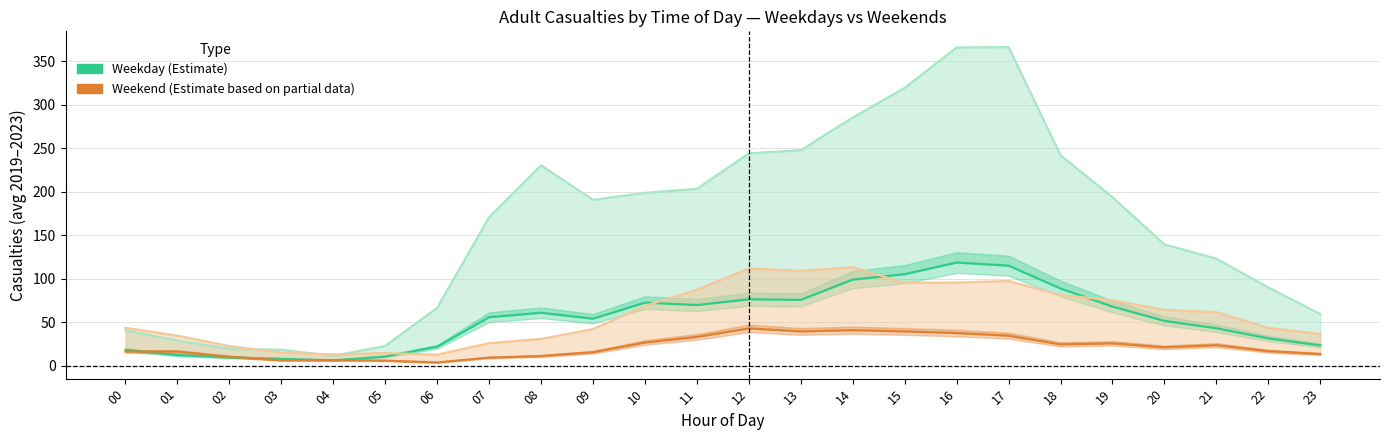

Reading right to left, transcribe all the data shown in this chart.

Weekday Killed and serious: 23=23.6	22=31.7	21=43.3	20=51.8	19=68.2	18=89.0	17=115.2	16=118.8	15=105.4	14=99.2	13=75.9	12=76.6	11=70.0	10=72.8	09=54.3	08=61.1	07=56.0	06=22.1	05=10.8	04=6.4	03=8.2	02=9.8	01=12.5	00=18.6
Weekday All Severities: 23=59.6	22=90.2	21=123.2	20=139.6	19=193.8	18=242.0	17=366.2	16=365.8	15=319.4	14=285.4	13=247.8	12=244.2	11=203.4	10=198.8	09=190.8	08=230.4	07=170.8	06=66.8	05=23.0	04=11.6	03=18.6	02=19.6	01=29.2	00=40.8
Weekend Killed and serious: 23=13.7	22=17.0	21=23.9	20=21.4	19=26.0	18=24.8	17=34.8	16=37.8	15=39.7	14=41.1	13=39.7	12=43.1	11=33.4	10=26.9	09=15.8	08=11.4	07=9.6	06=4.0	05=6.1	04=6.7	03=6.5	02=10.6	01=16.5	00=16.6
Weekend All Severities: 23=36.6	22=43.8	21=61.8	20=64.4	19=75.4	18=81.6	17=97.6	16=95.8	15=95.4	14=113.4	13=109.2	12=112.0	11=87.4	10=69.0	09=42.4	08=31.0	07=26.2	06=13.0	05=14.8	04=13.2	03=15.4	02=22.8	01=34.8	00=43.8